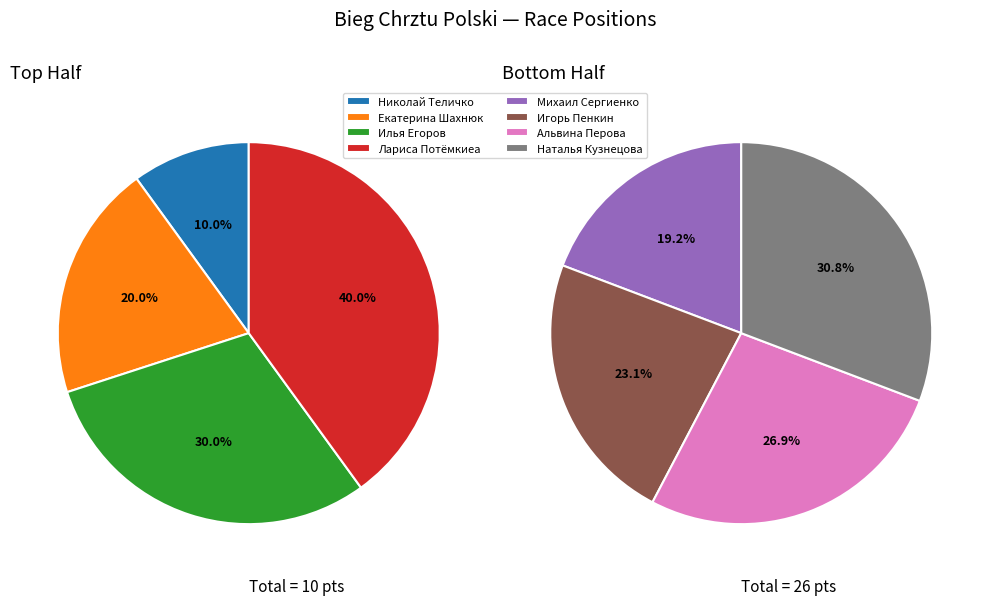

Is it true that Михаил Сергиенко is 26% of the pie?

False